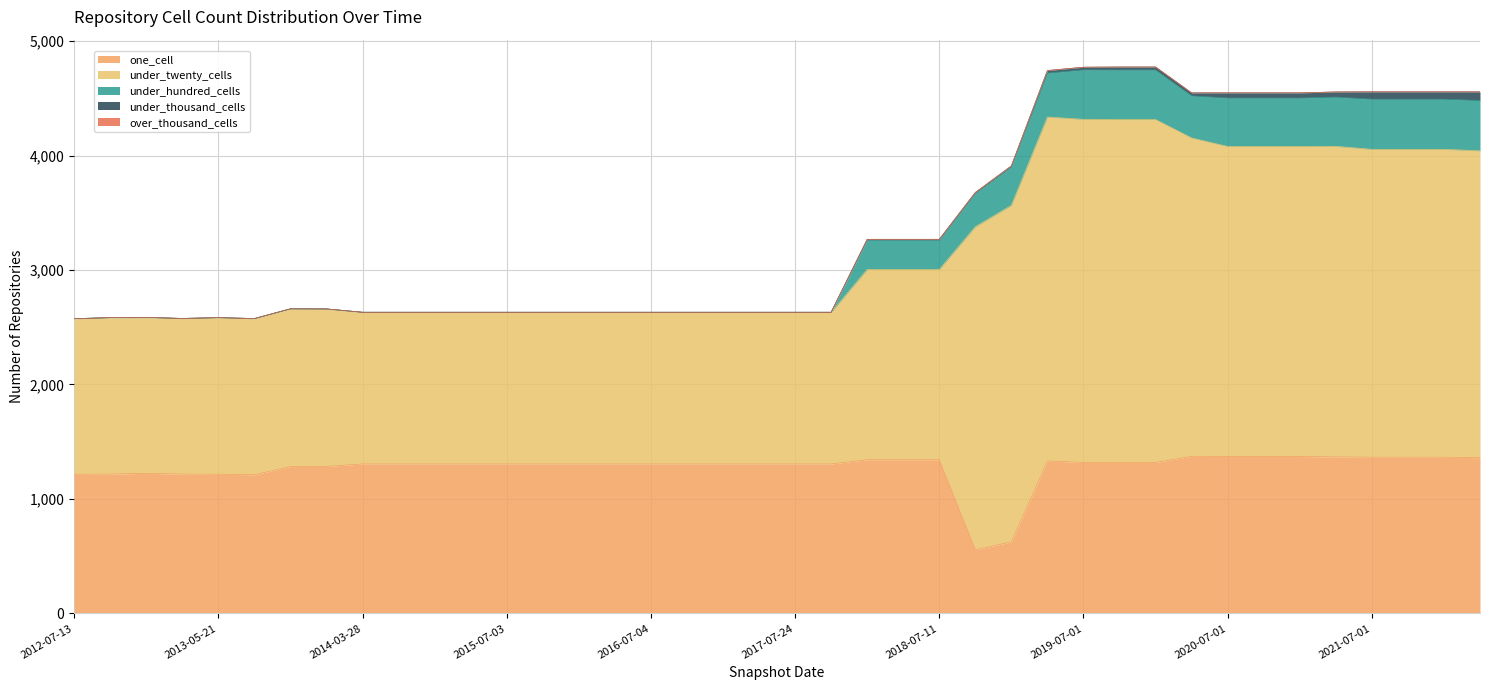

True or false: under_hundred_cells and over_thousand_cells intersect in this chart.

False